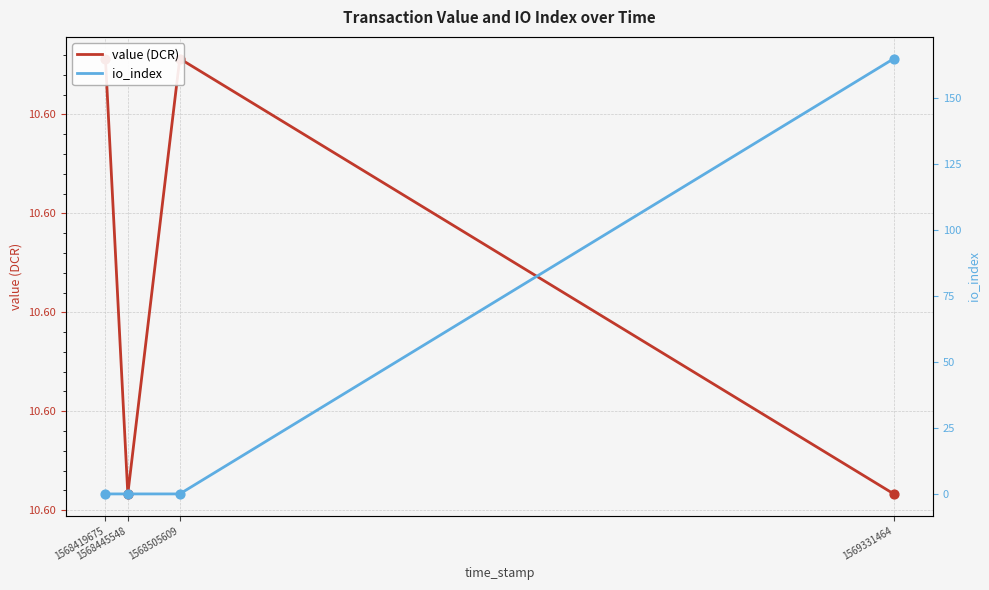

Which series contains the lowest Y value?

io_index